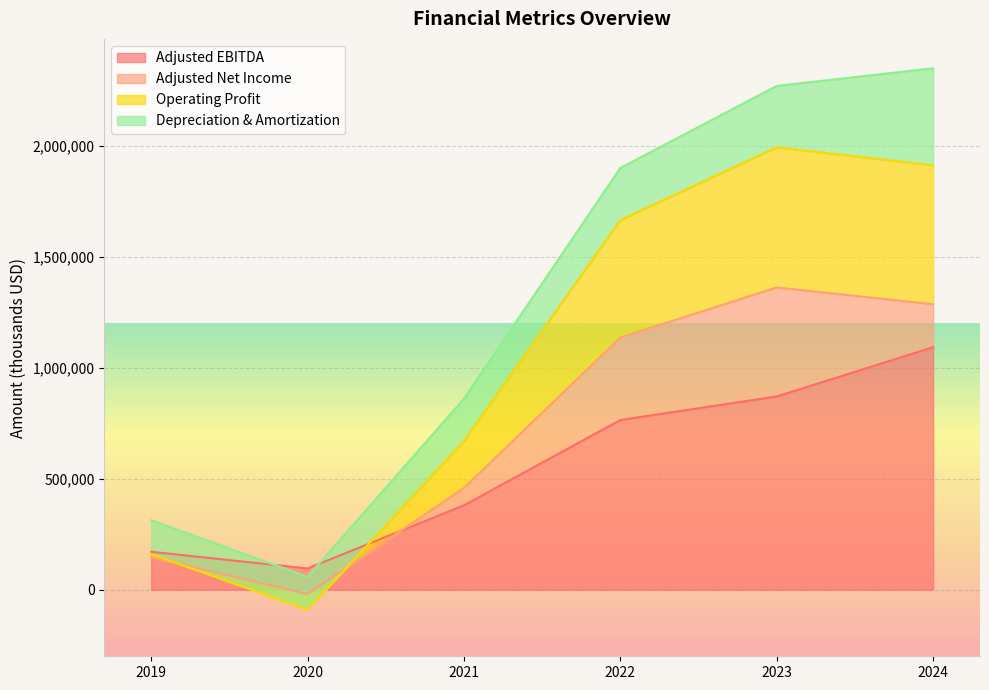

After their last crossing, which series has the higher values: Adjusted EBITDA or Operating Profit?

Operating Profit